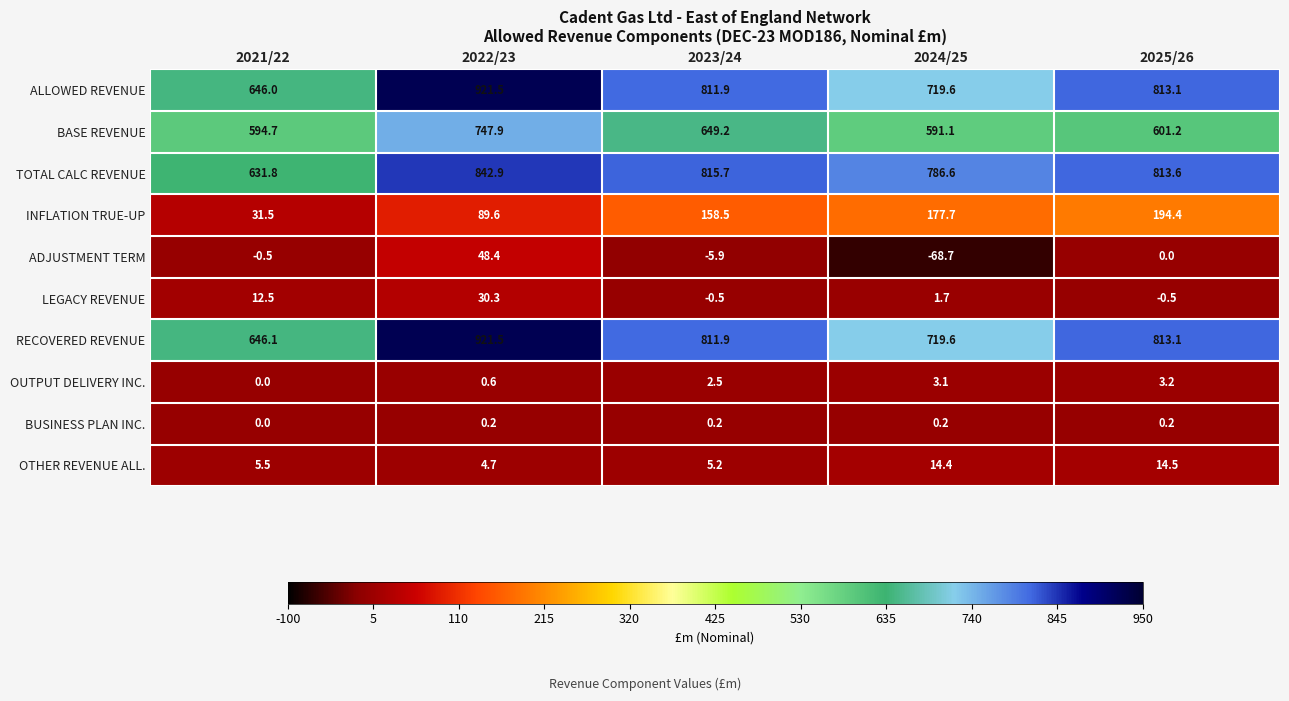

At which category does the chart reach its peak across all series?

2022/23